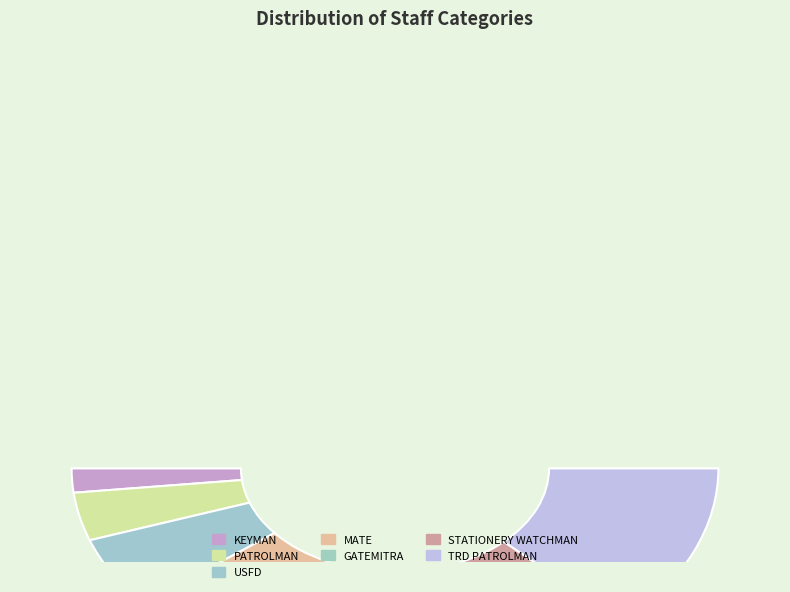

What percentage is the PATROLMAN slice, to the nearest percent?

7%